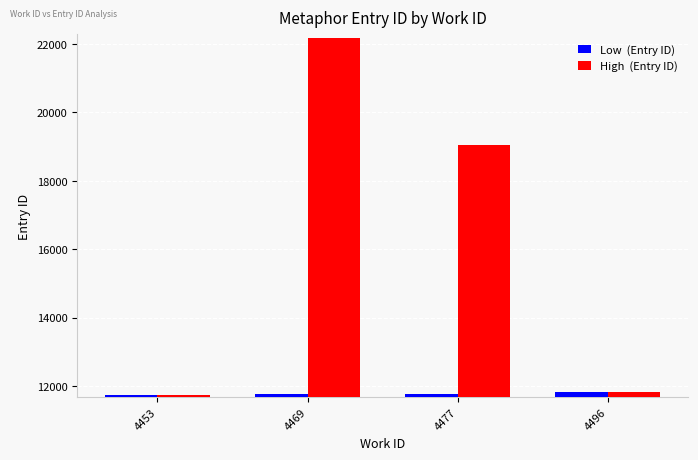

At which category is the sum across all series the highest?

4469